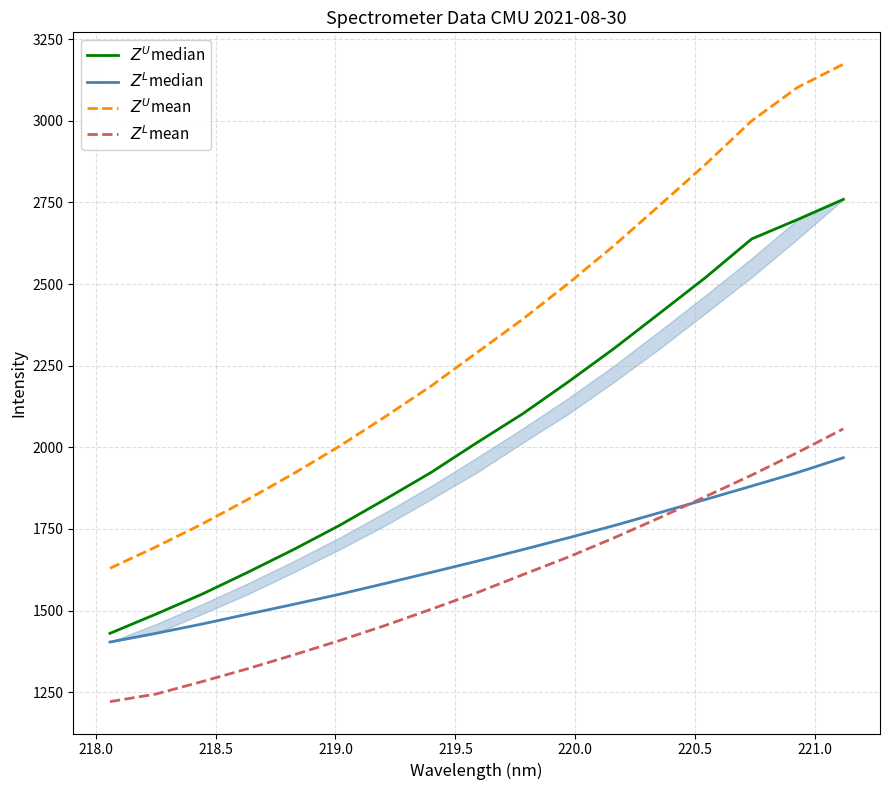

What is the minimum value shown in the chart?

1221.3